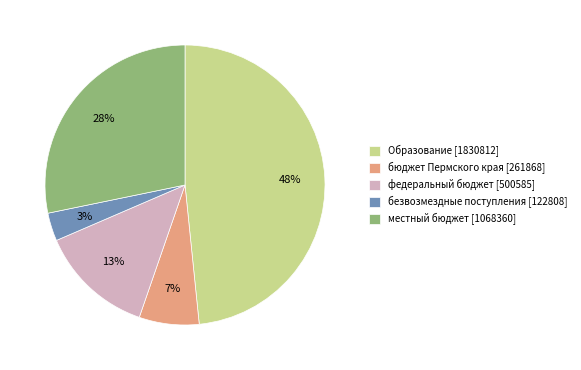

Which category has the smallest portion of the pie?

безвозмездные поступления